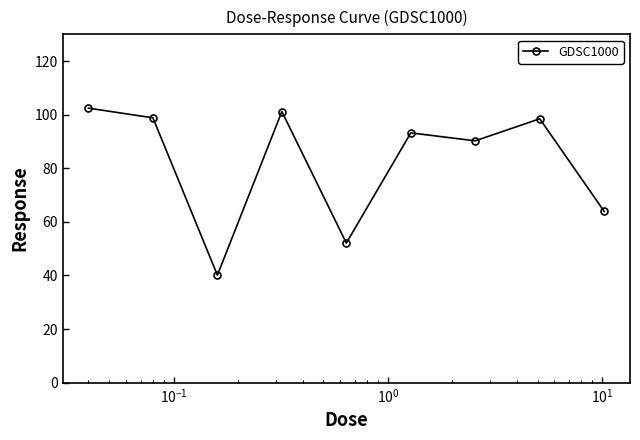

What is the maximum value shown in the chart?

102.5